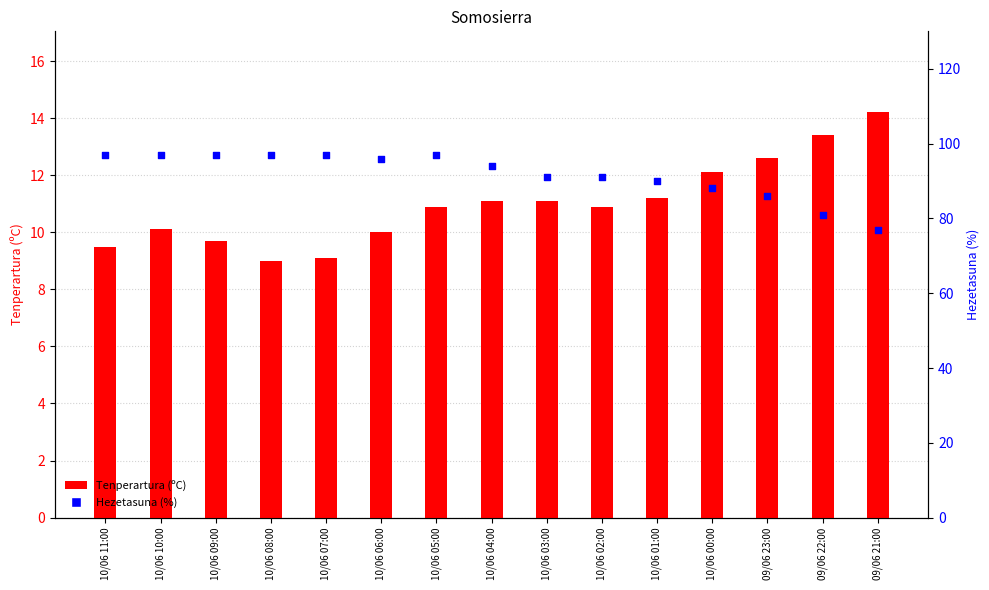

Which series has the largest Y range (max minus min)?

Hezetasuna (%)